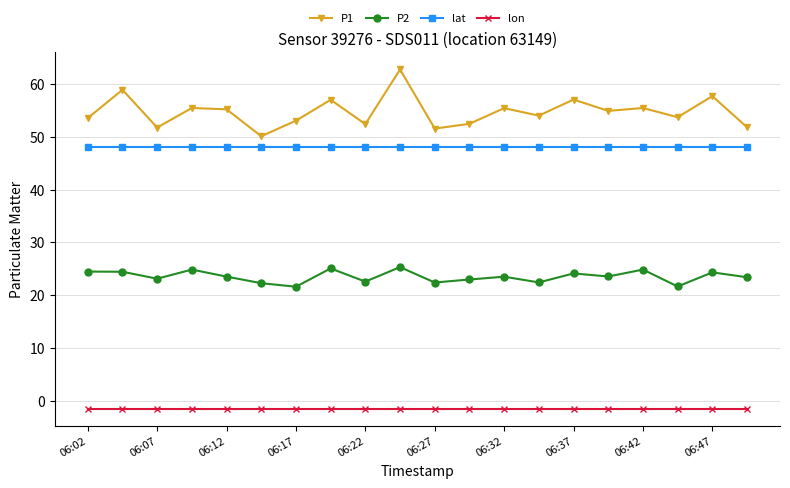

What is the maximum value shown in the chart?

62.8